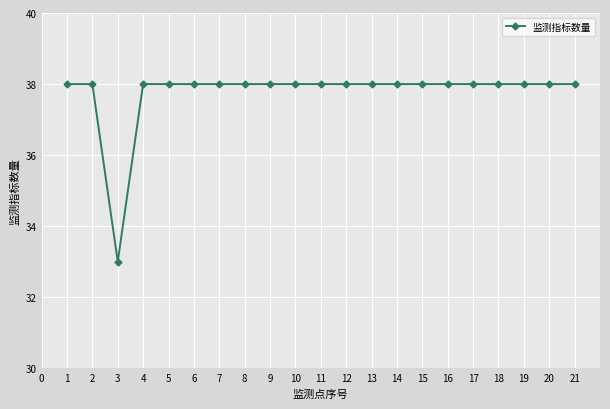

What is the maximum value shown in the chart?

38